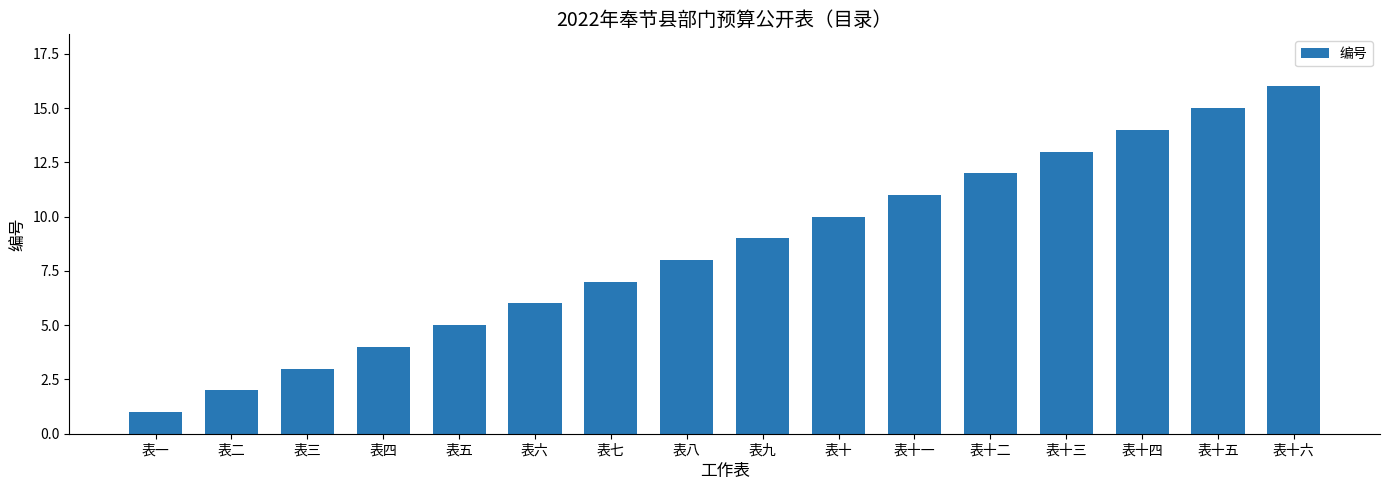

How many values are below 9?

8